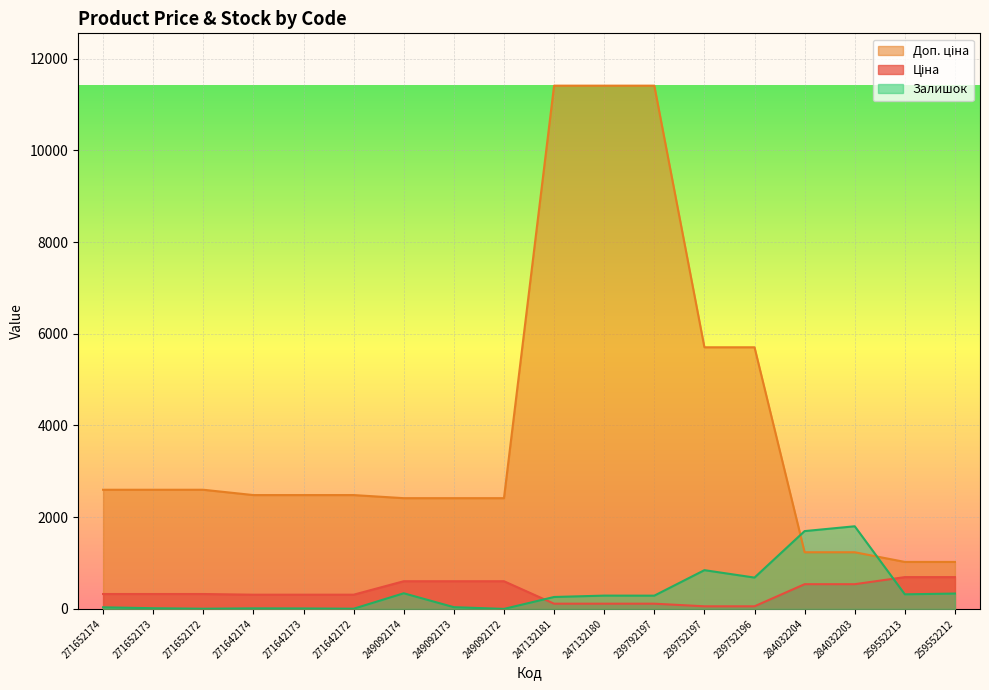

Reading right to left, transcribe all the data shown in this chart.

Ціна: 259552212=693.7	259552213=693.7	284032203=539.0	284032204=539.0	239752196=57.0	239752197=57.0	239792197=114.1	247132180=114.1	247132181=114.1	249092172=603.7	249092173=603.7	249092174=603.7	271642172=310.3	271642173=310.3	271642174=310.3	271652172=324.8	271652173=324.8	271652174=324.8
Доп. ціна: 259552212=1024.6	259552213=1024.6	284032203=1235.4	284032204=1235.4	239752196=5705.0	239752197=5705.0	239792197=11410.0	247132180=11410.0	247132181=11410.0	249092172=2414.8	249092173=2414.8	249092174=2414.8	271642172=2482.4	271642173=2482.4	271642174=2482.4	271652172=2598.3	271652173=2598.3	271652174=2598.3
Залишок: 259552212=335.0	259552213=318.0	284032203=1802.0	284032204=1697.0	239752196=683.0	239752197=845.0	239792197=289.0	247132180=290.0	247132181=260.0	249092172=0.0	249092173=38.0	249092174=341.0	271642172=4.0	271642173=10.0	271642174=12.0	271652172=4.0	271652173=15.0	271652174=35.0